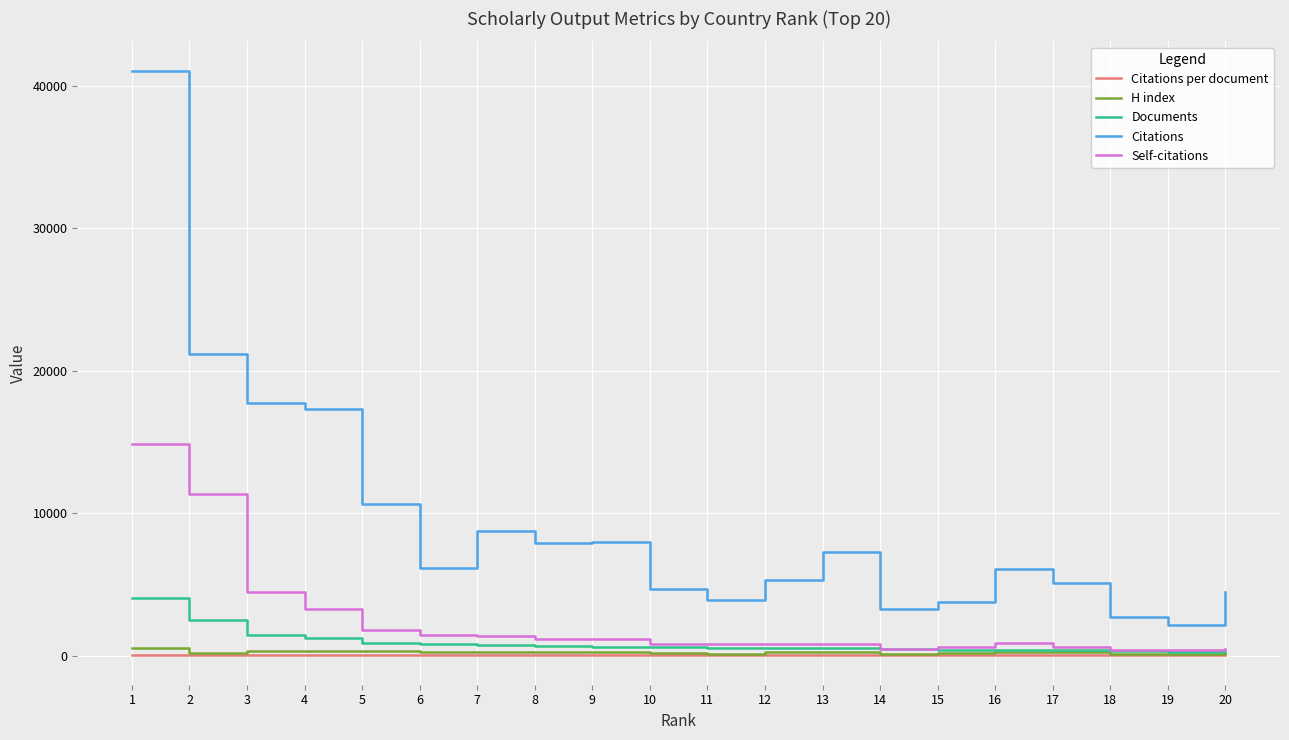

True or false: Self-citations and Citations cross at least once.

False